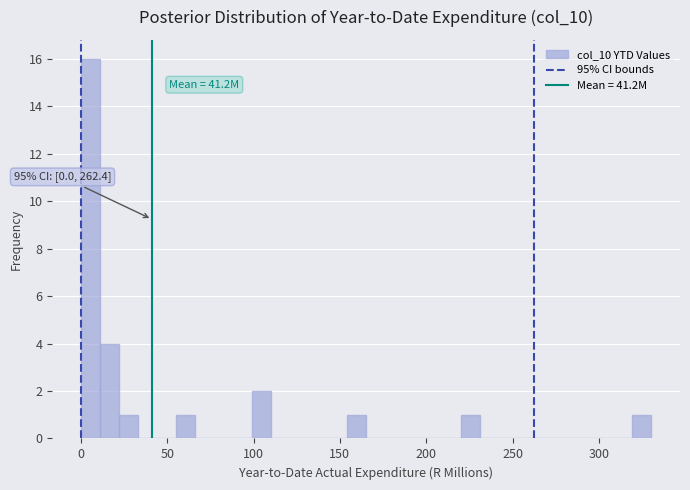

Read against the x-axis, roughly where is the centre of the tallest bar?

5